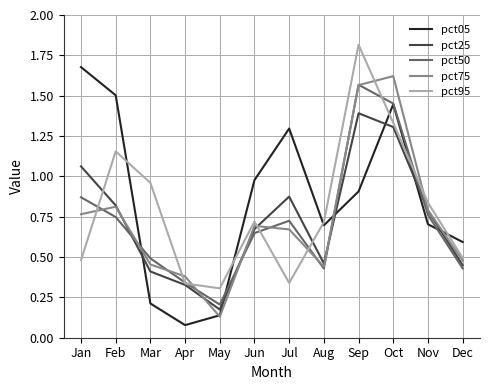

Which series changed the most between Jan and Jun?

pct05